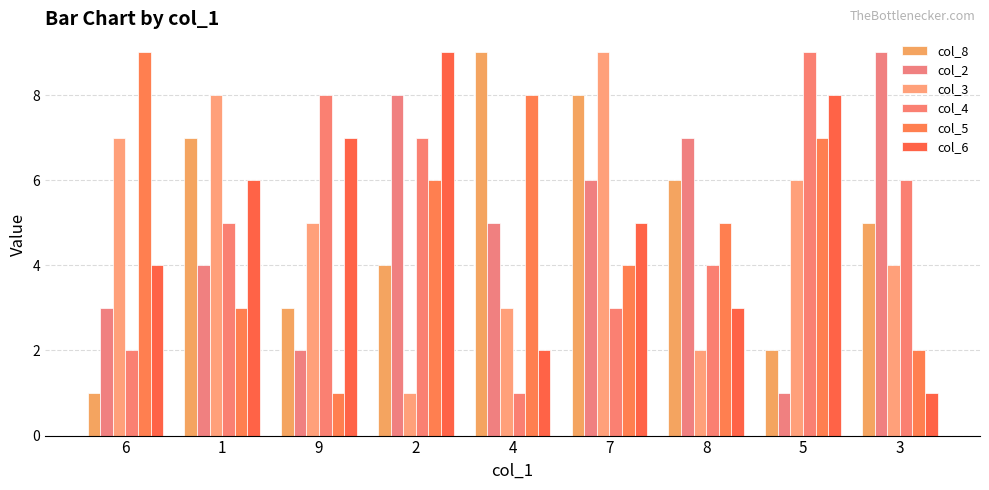

What is the greatest value displayed?

9